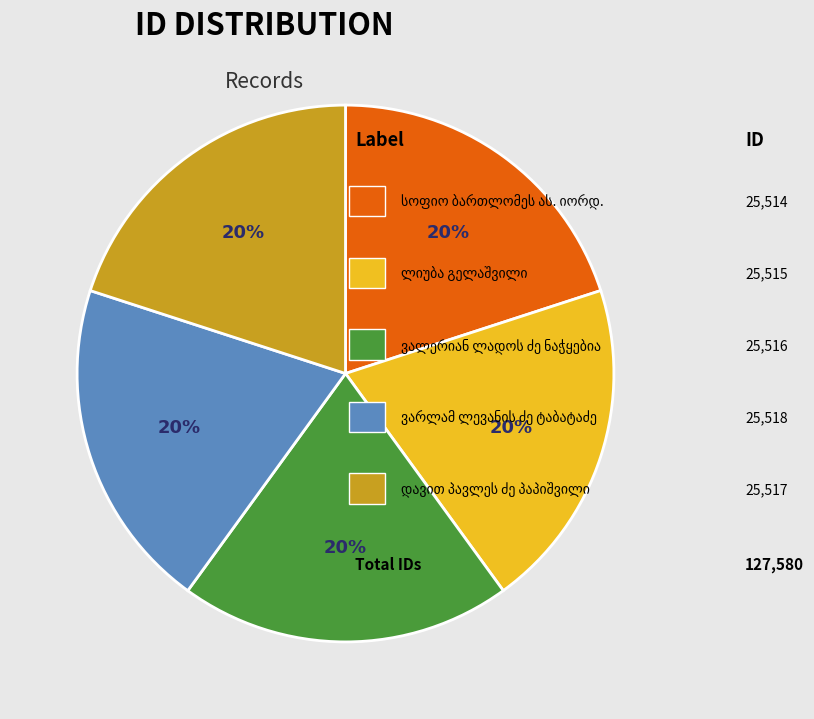

Does any single category account for the majority?

No